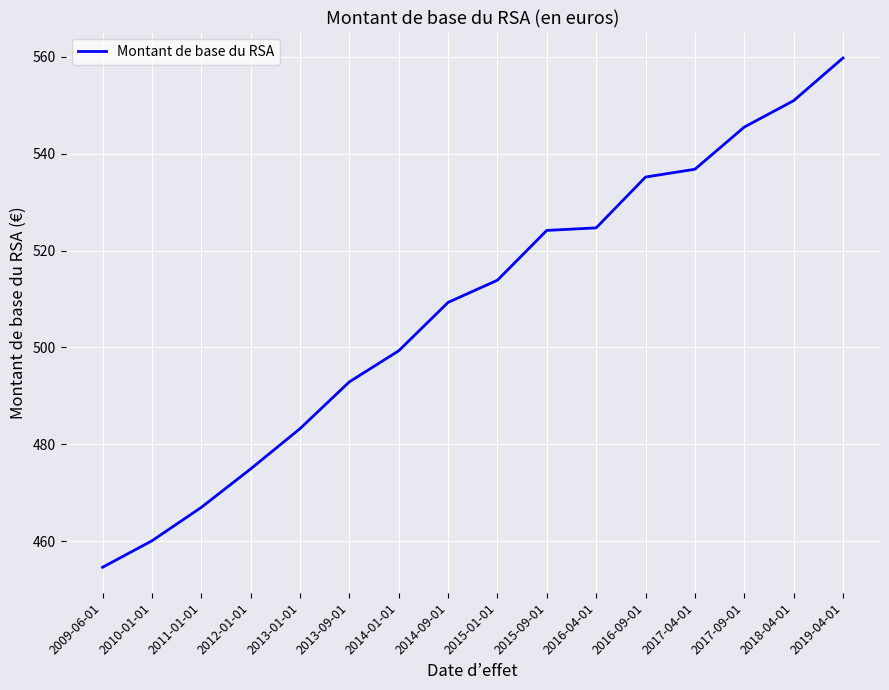

What position from the right is 2015-09-01?

7